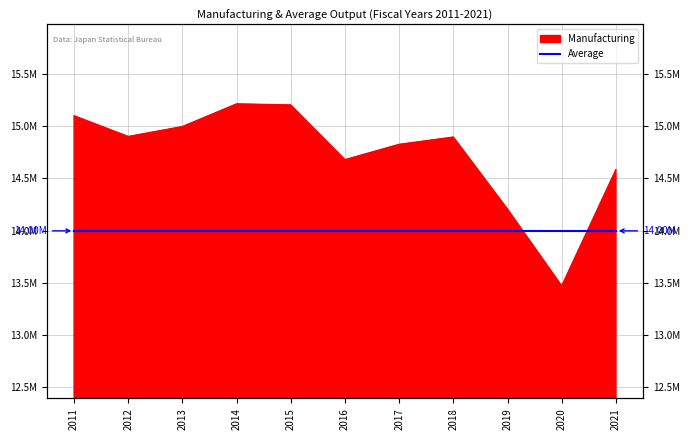

List the labels in order of value, smallest first.

2020, 2019, 2021, 2016, 2017, 2018, 2012, 2013, 2011, 2015, 2014